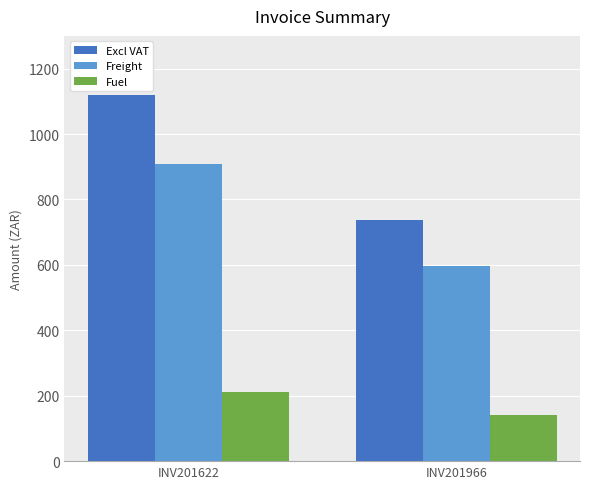

List the series in order of their overall mean, highest first.

Excl VAT, Freight, Fuel